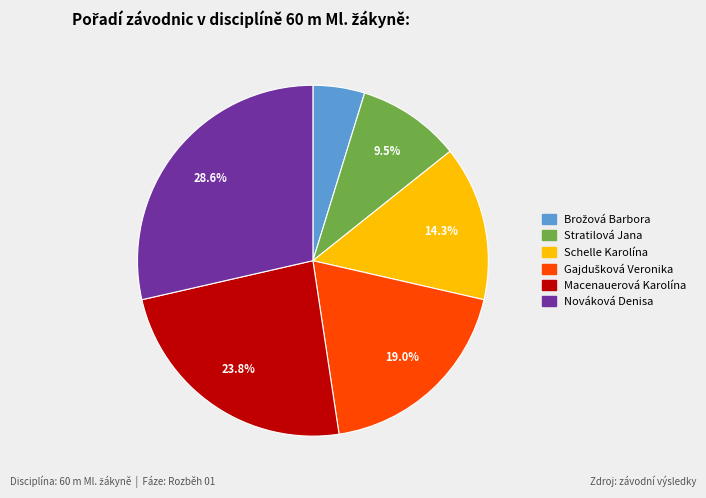

Does Schelle Karolína account for over 50% of the chart?

No